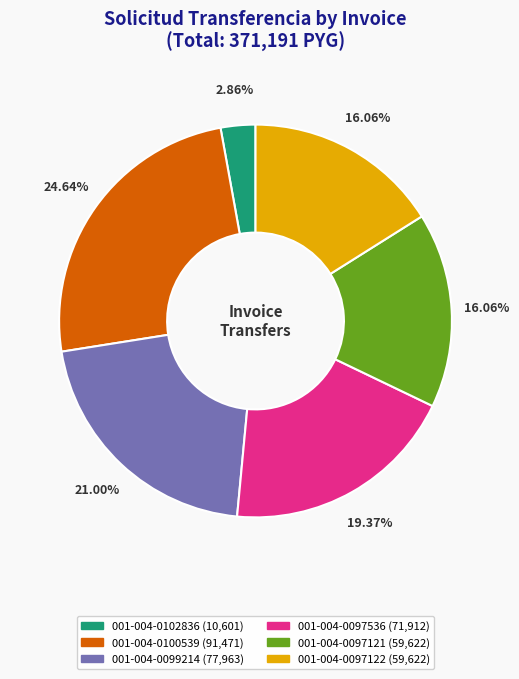

What is the total percentage of 001-004-0097121 and 001-004-0097122?

32.1%